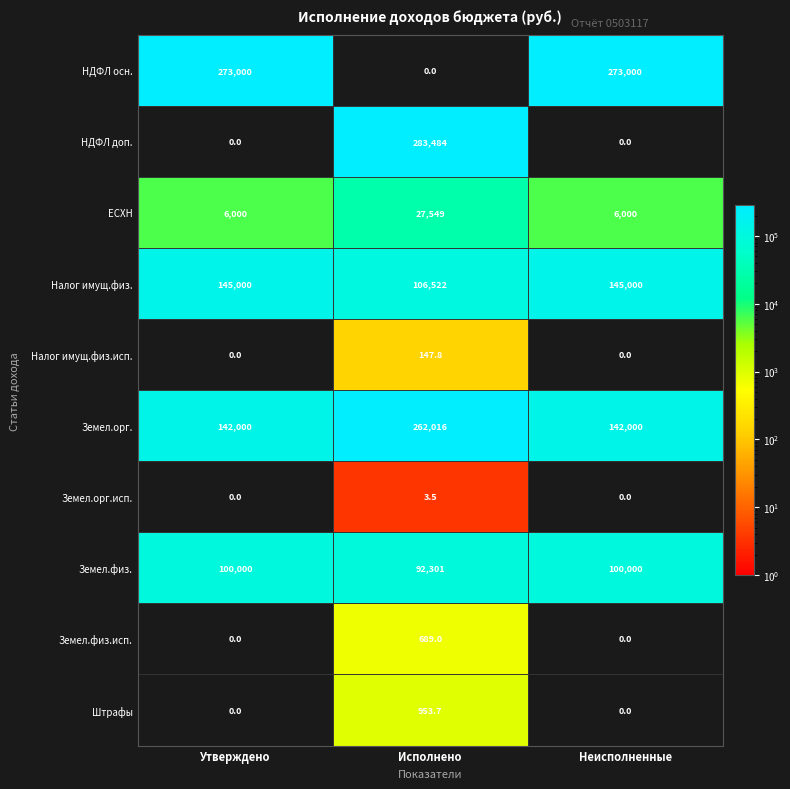

What is the spread (max minus min) of values at Утверждено?

273000.0